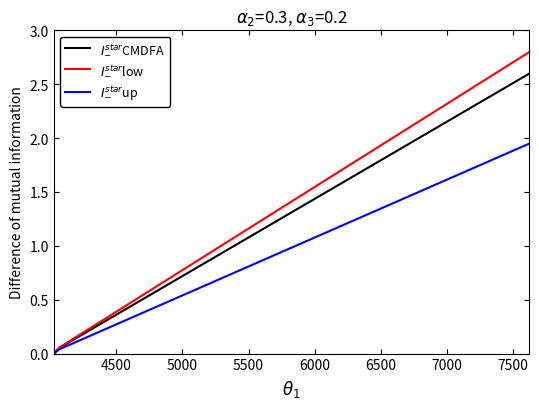

What is the difference between the maximum and second lowest values in the $I^{star}_{-}$CMDFA series?

2.6